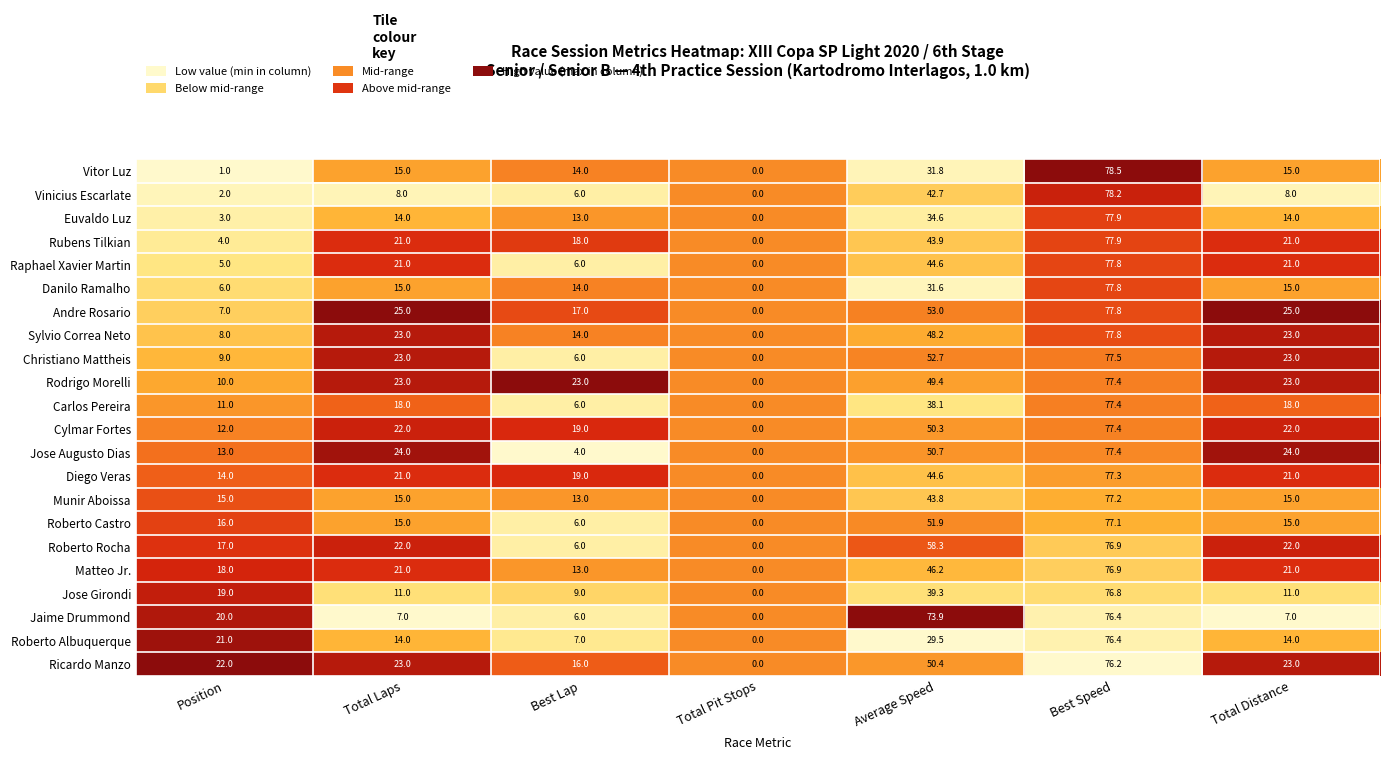

Is it true that Euvaldo Luz equals 5.0 at Total Distance?

False